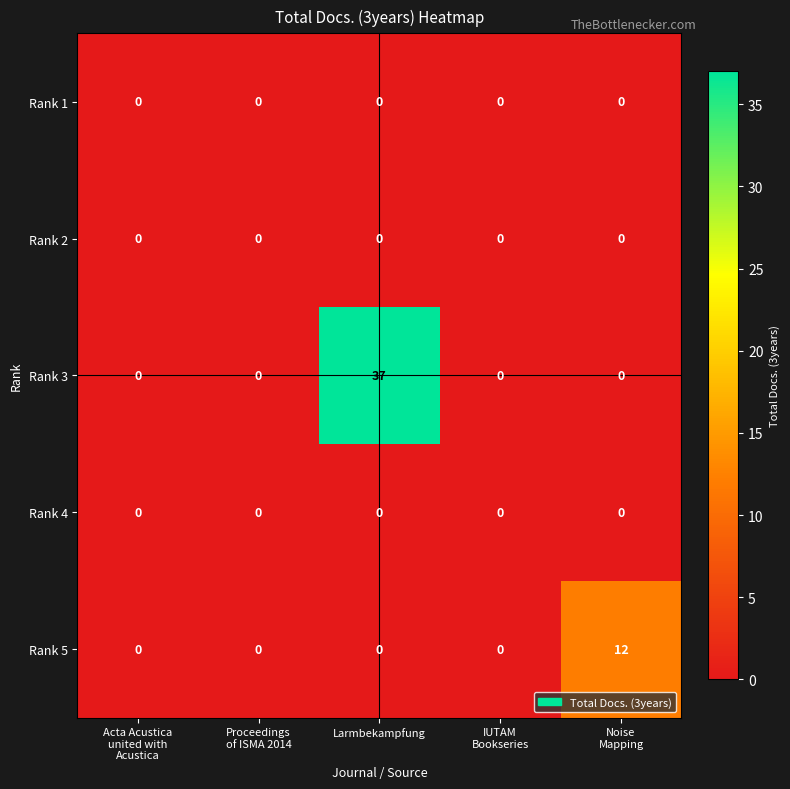

How many values in the Rank 3 series exceed 0?

1